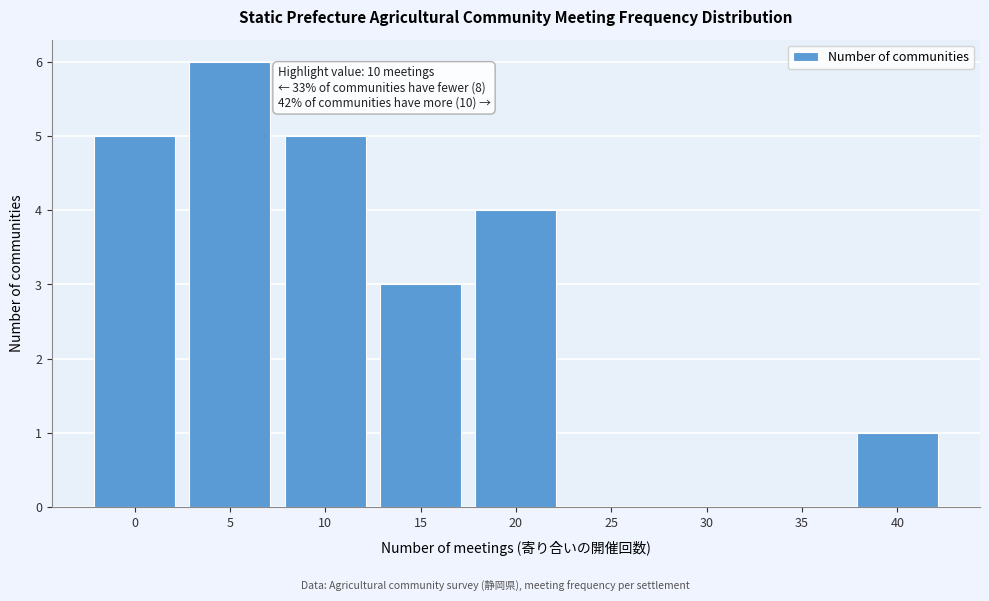

Reading right to left, extract all data points from this chart.

40=1	35=0	30=0	25=0	20=4	15=3	10=5	5=6	0=5